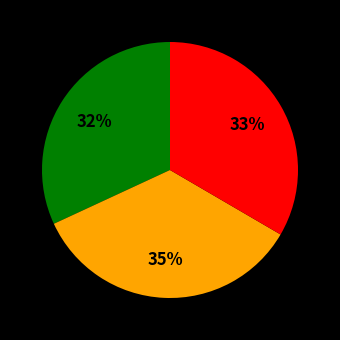

Is there any slice that represents more than half of the pie?

No